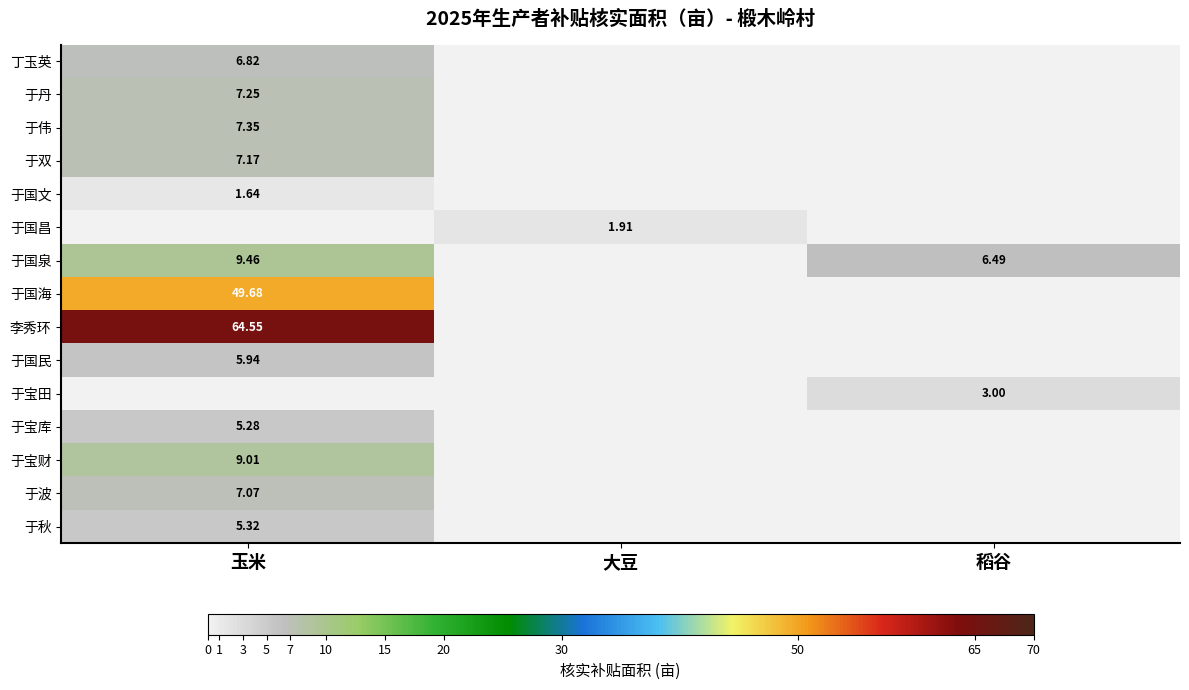

Is the value of 于宝库 at 玉米 greater than the value of 于国泉 at 稻谷?

No